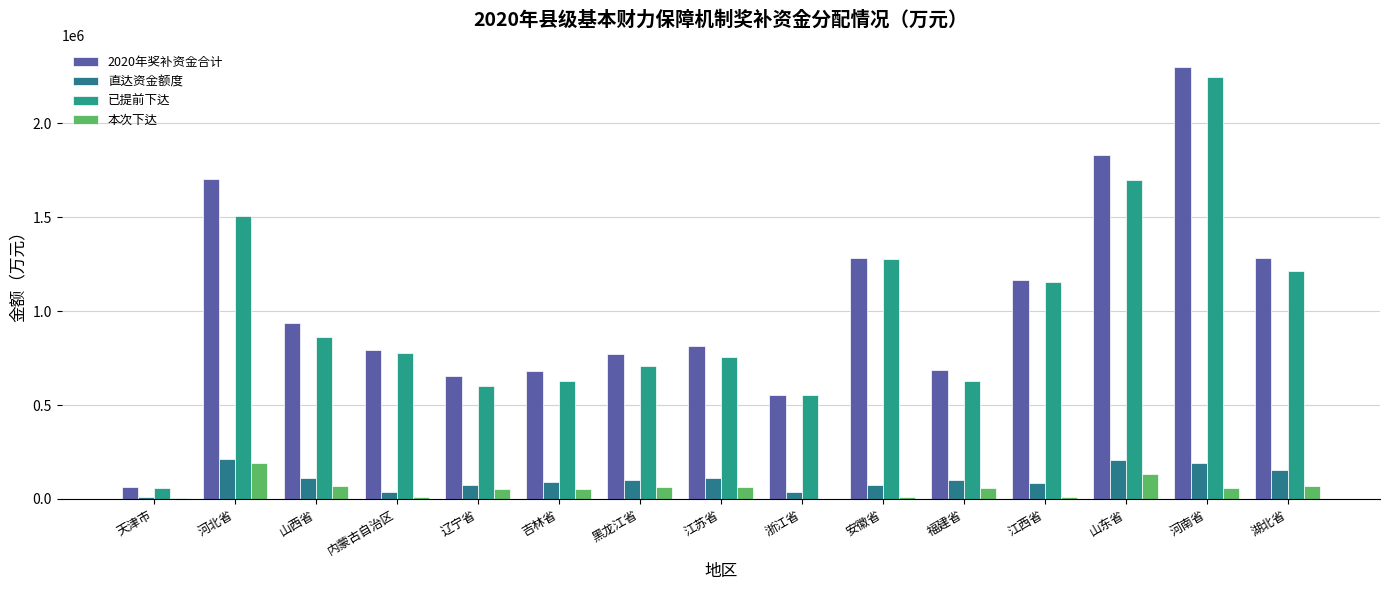

List the labels in order of 直达资金额度 value, largest first.

河北省, 山东省, 河南省, 湖北省, 江苏省, 山西省, 黑龙江省, 福建省, 吉林省, 江西省, 安徽省, 辽宁省, 内蒙古自治区, 浙江省, 天津市